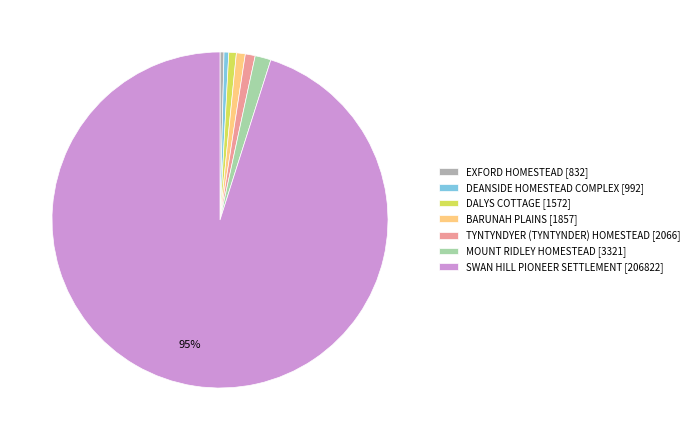

To the nearest percent, what is the difference between the largest and smallest slice percentages?

95%